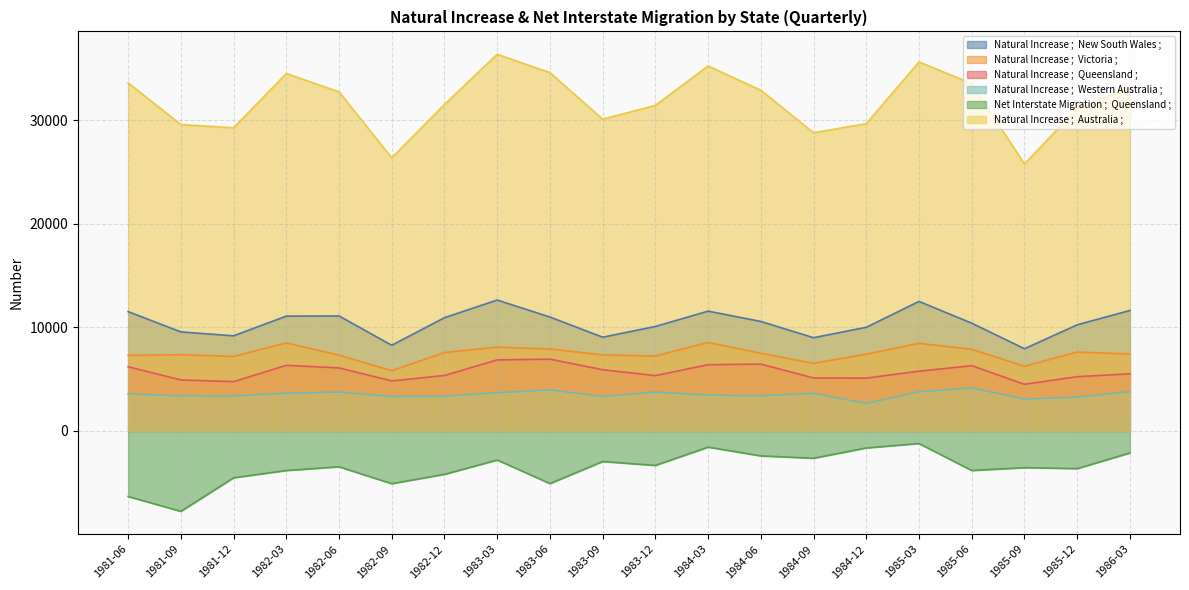

The Natural Increase ;  Victoria ; series shows 7310 at 1982-06. True or false?

True